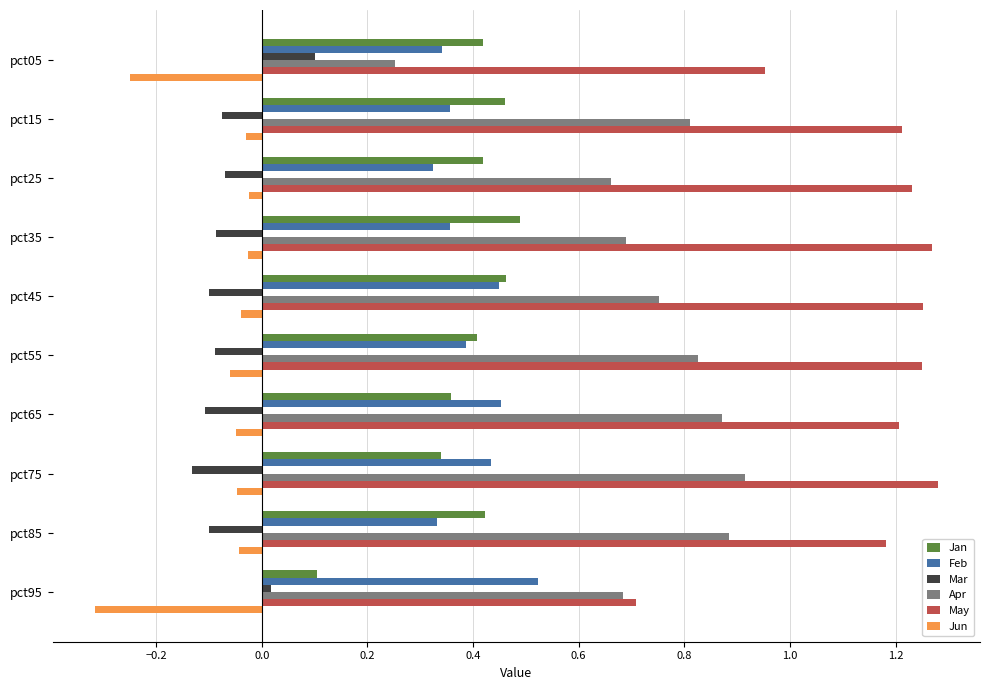

Is it true that Jan equals 0.4 at pct85?

True